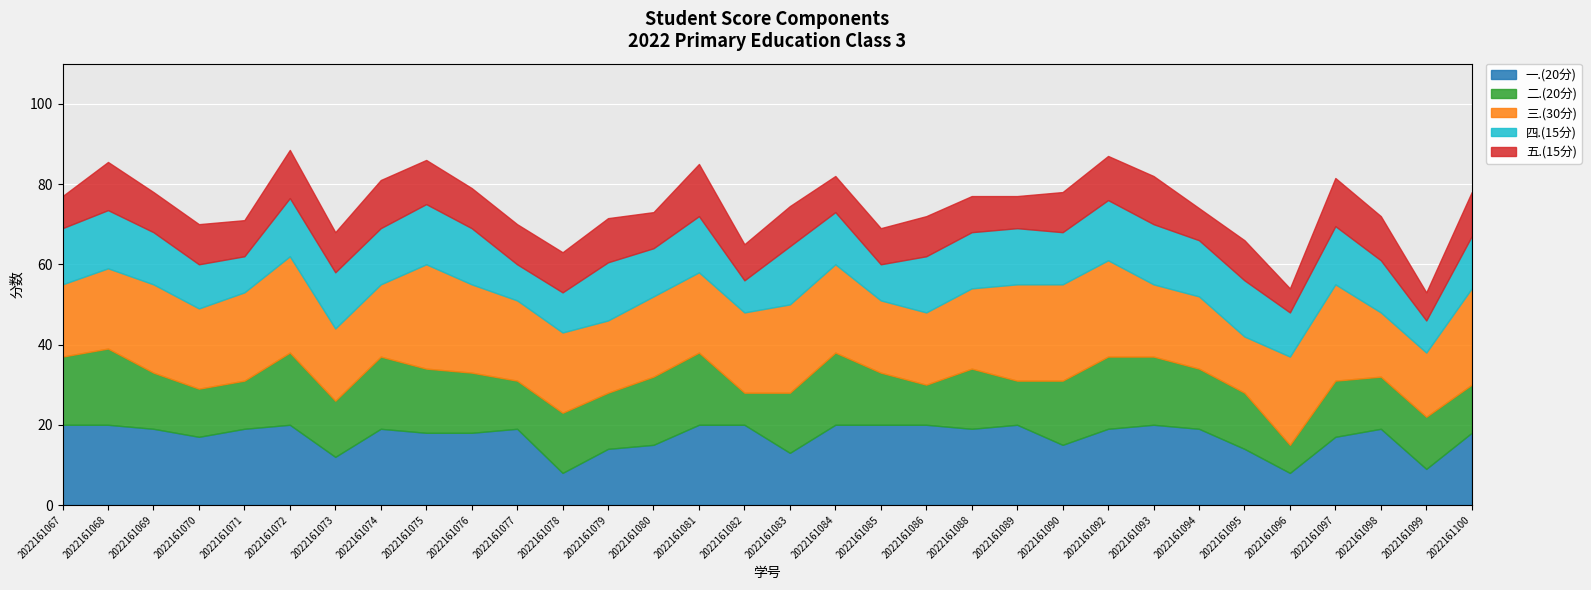

How many lines are shown in the chart?

5